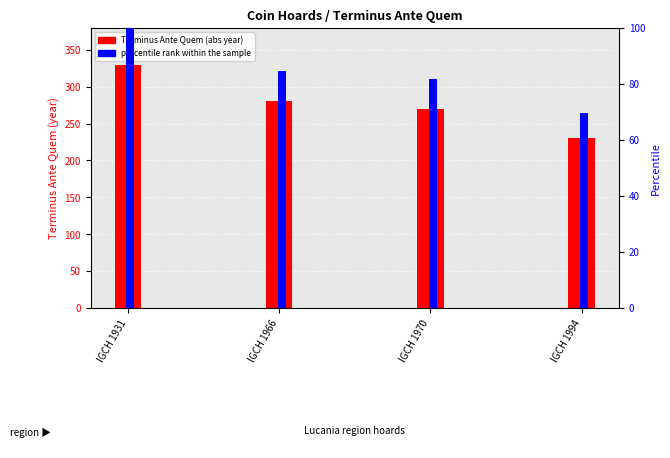

Count the number of categories in the chart.

4